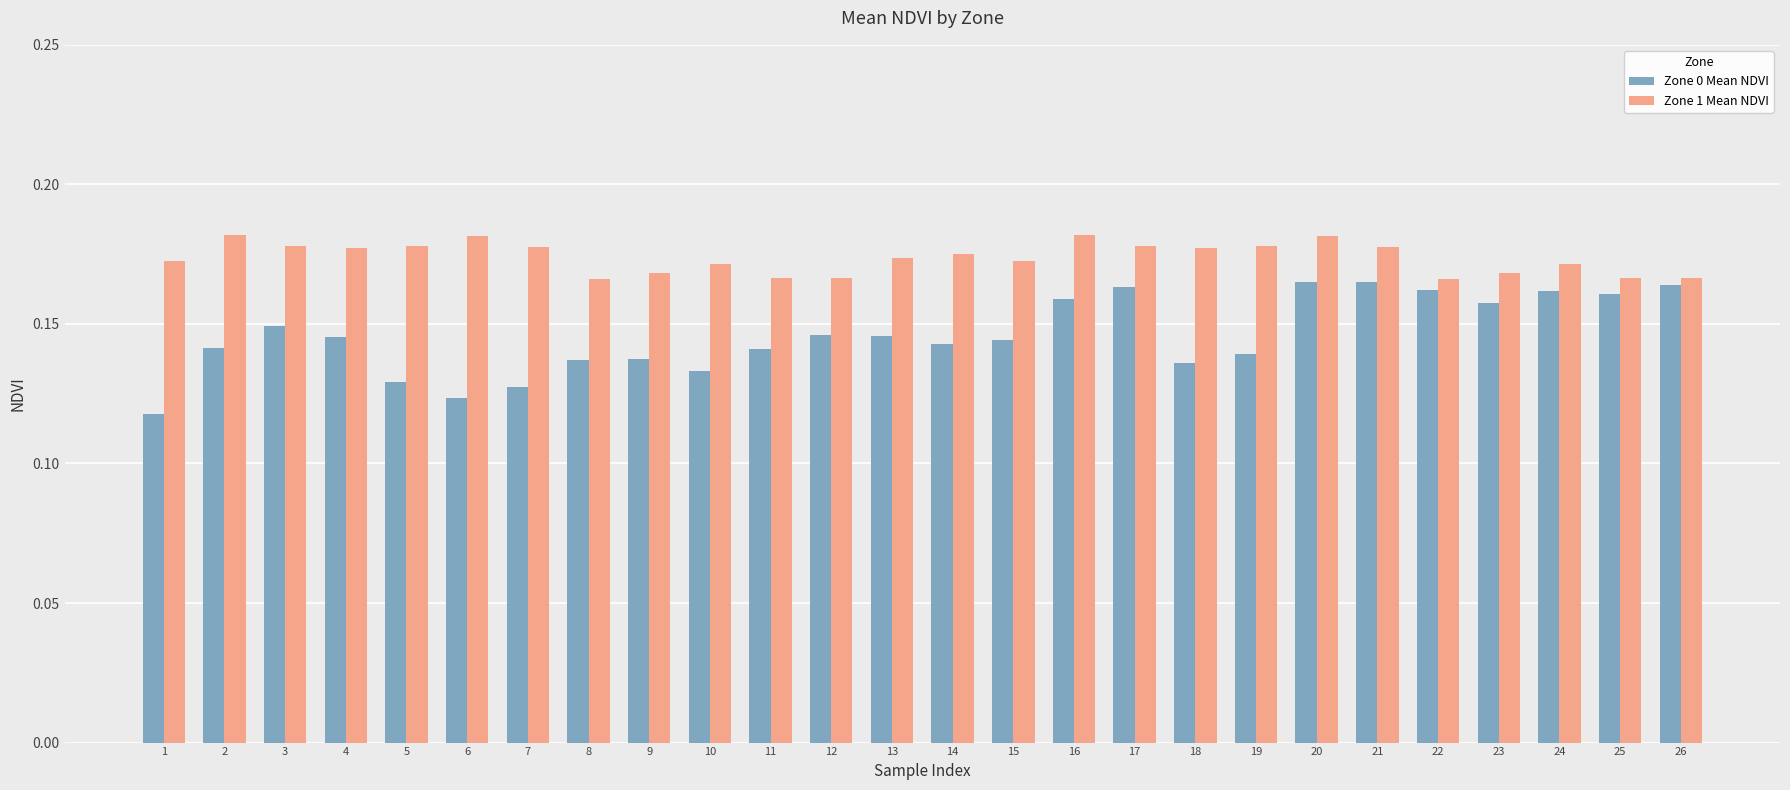

Count the Zone 0 Mean NDVI values in the range 0 to 1.

26